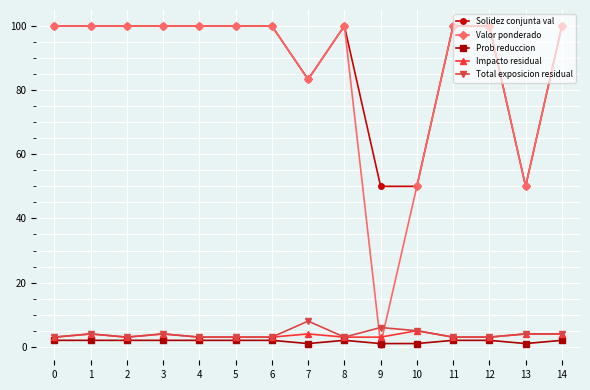

How many intersections are there between Valor ponderado and Impacto residual?

2